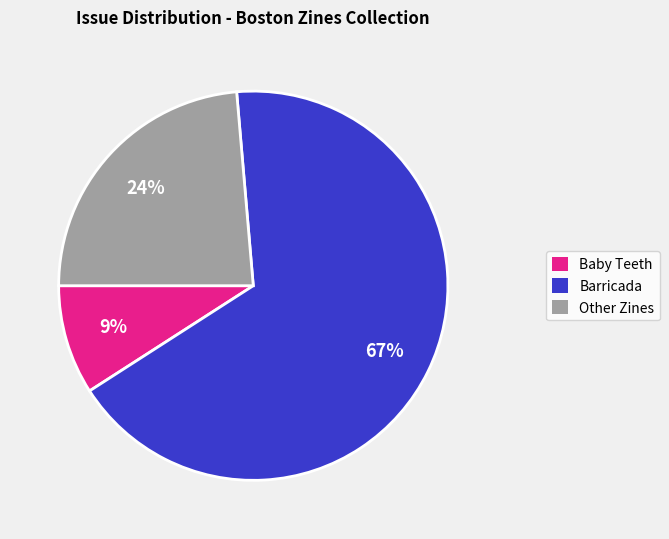

Is Barricada the majority of the pie?

Yes